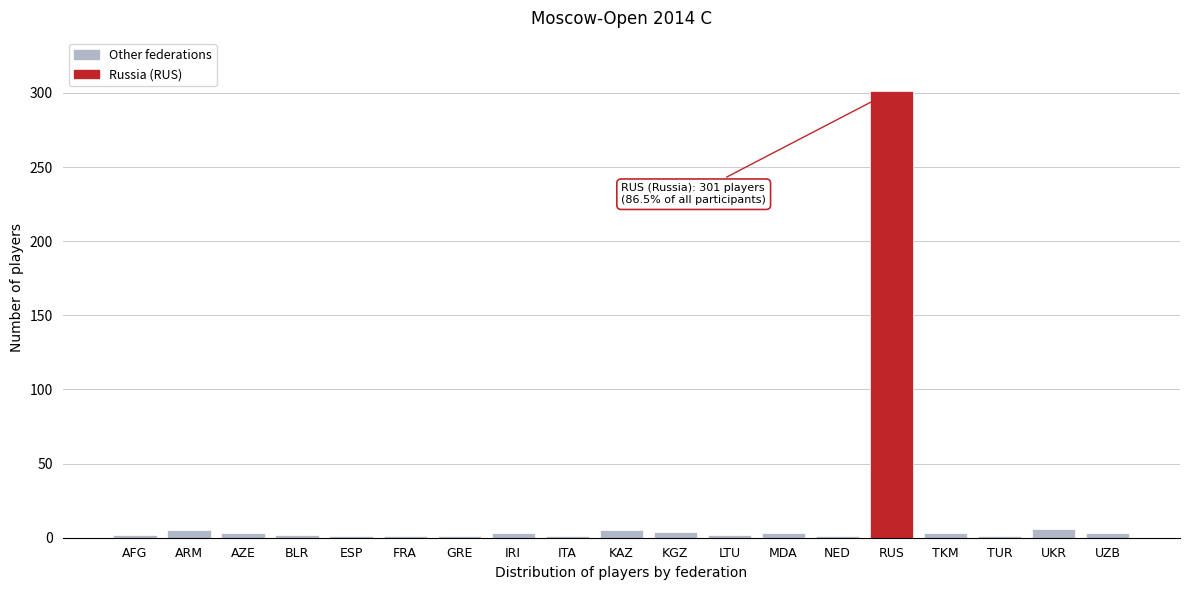

Which label corresponds to the largest value in the chart?

RUS